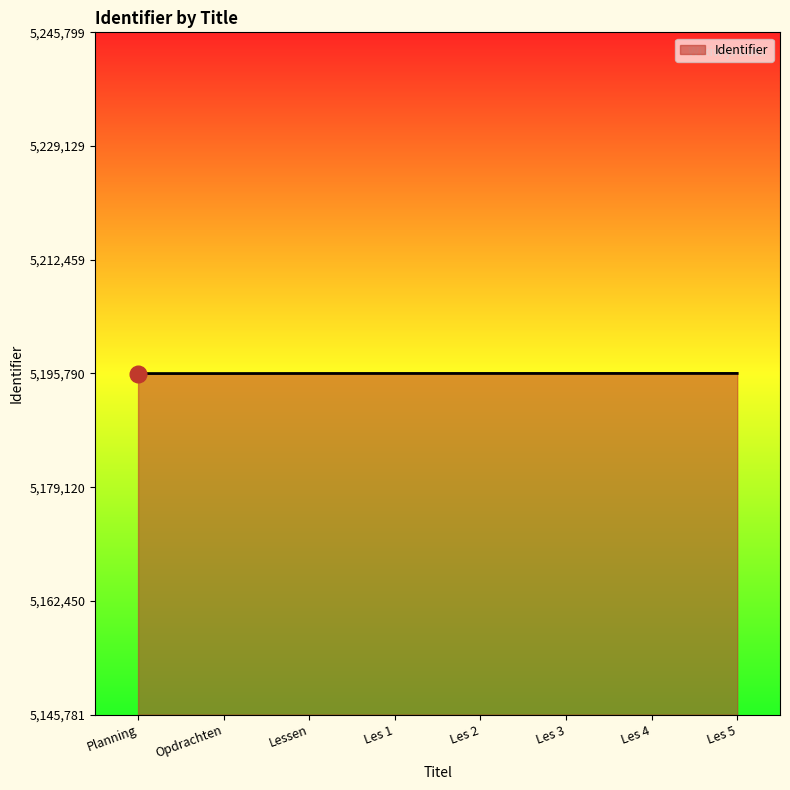

List the labels in order of value, largest first.

Les 5, Les 4, Les 3, Les 2, Les 1, Lessen, Opdrachten, Planning